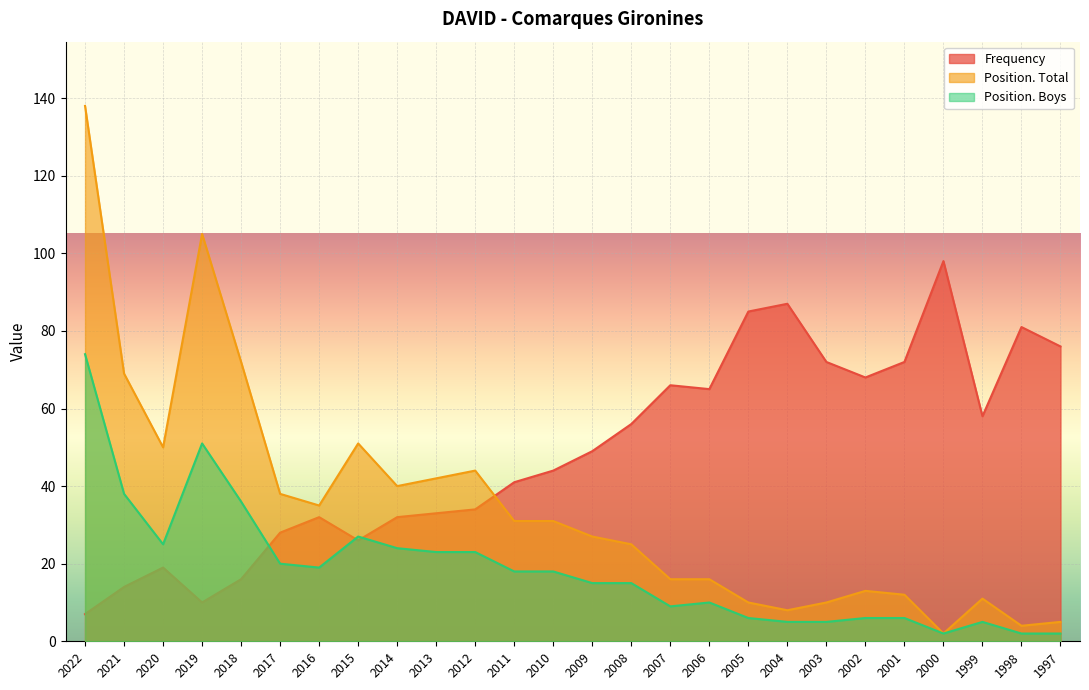

The value of Frequency at 2008 is 56. True or false?

True